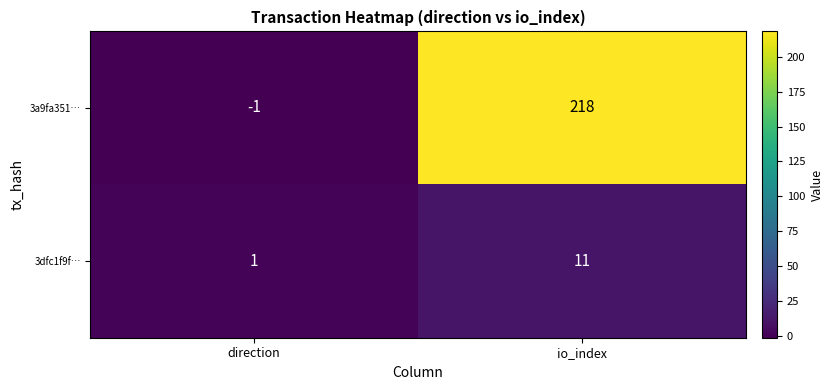

Where is 3dfc1f9f… nearest to the value 6?

direction